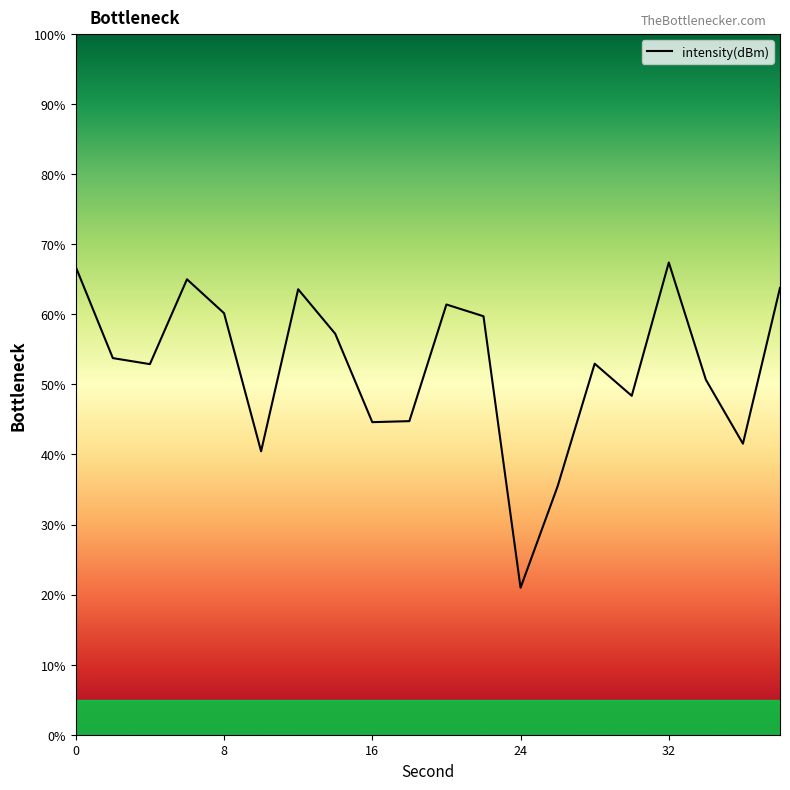

Reading right to left, extract all data points from this chart.

38=63.8	36=41.5	34=50.7	32=67.4	30=48.4	28=53.0	26=35.5	24=21.0	22=59.7	20=61.4	18=44.8	16=44.6	14=57.2	12=63.6	10=40.5	8=60.2	6=65.0	4=52.9	2=53.8	0=66.8